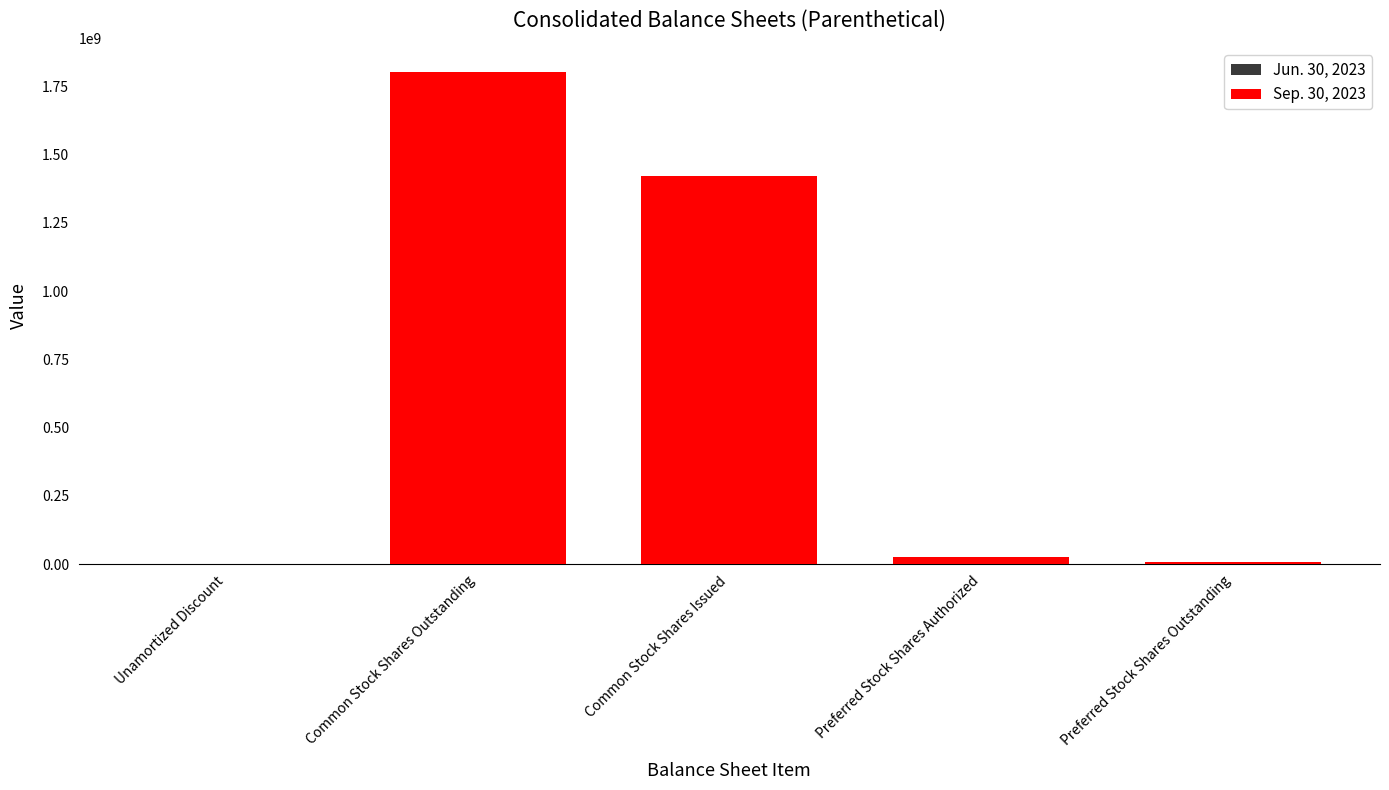

What position from the left is Common Stock Shares Outstanding?

2